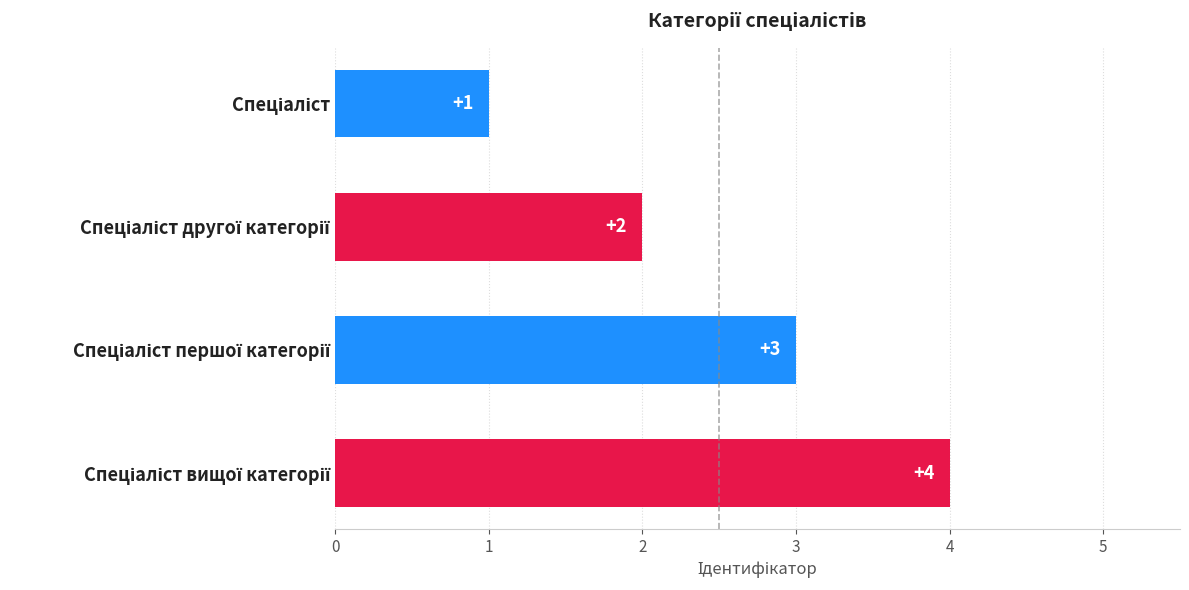

What is the greatest value displayed?

4